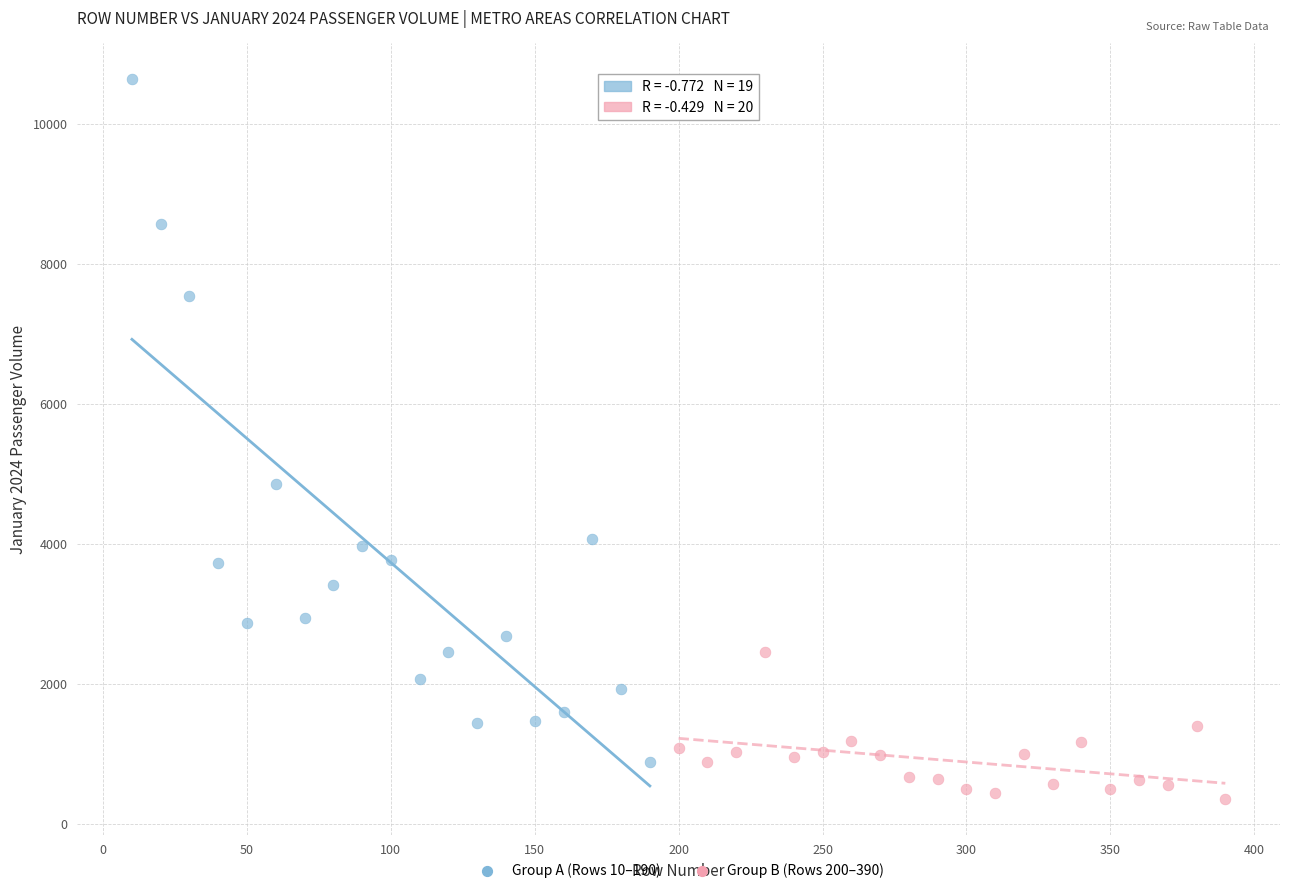

Which series reaches the maximum Y coordinate?

Group A (Rows 10–190)